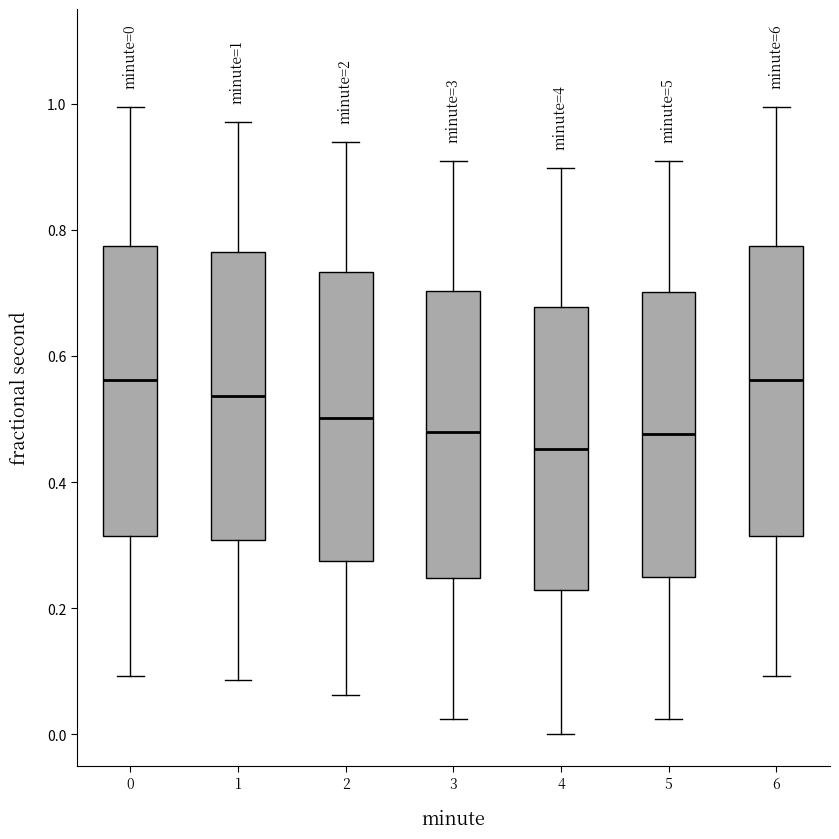

Which box has the lowest median line?

4